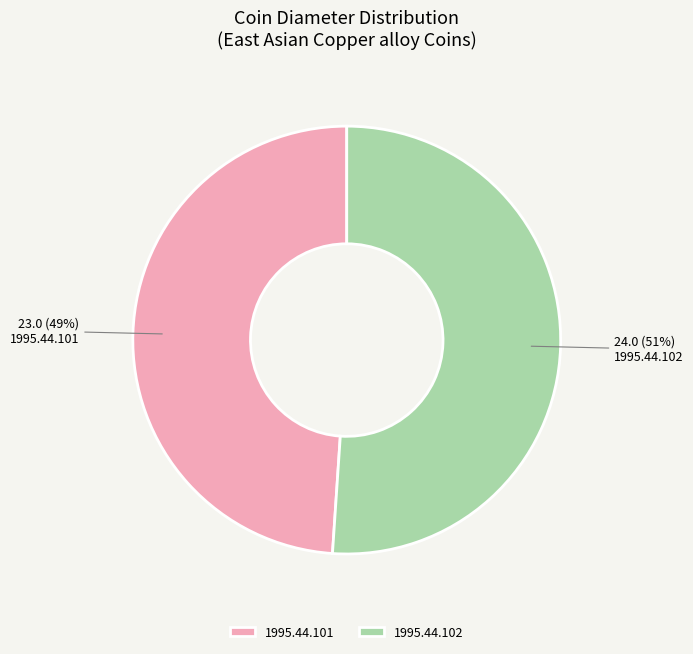

Which category has the biggest portion of the pie?

1995.44.102